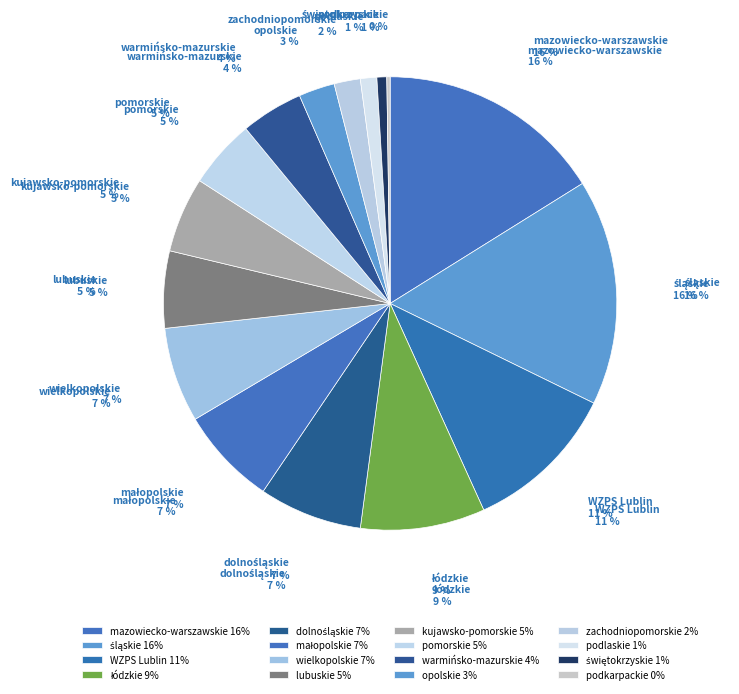

Does małopolskie account for over 50% of the chart?

No